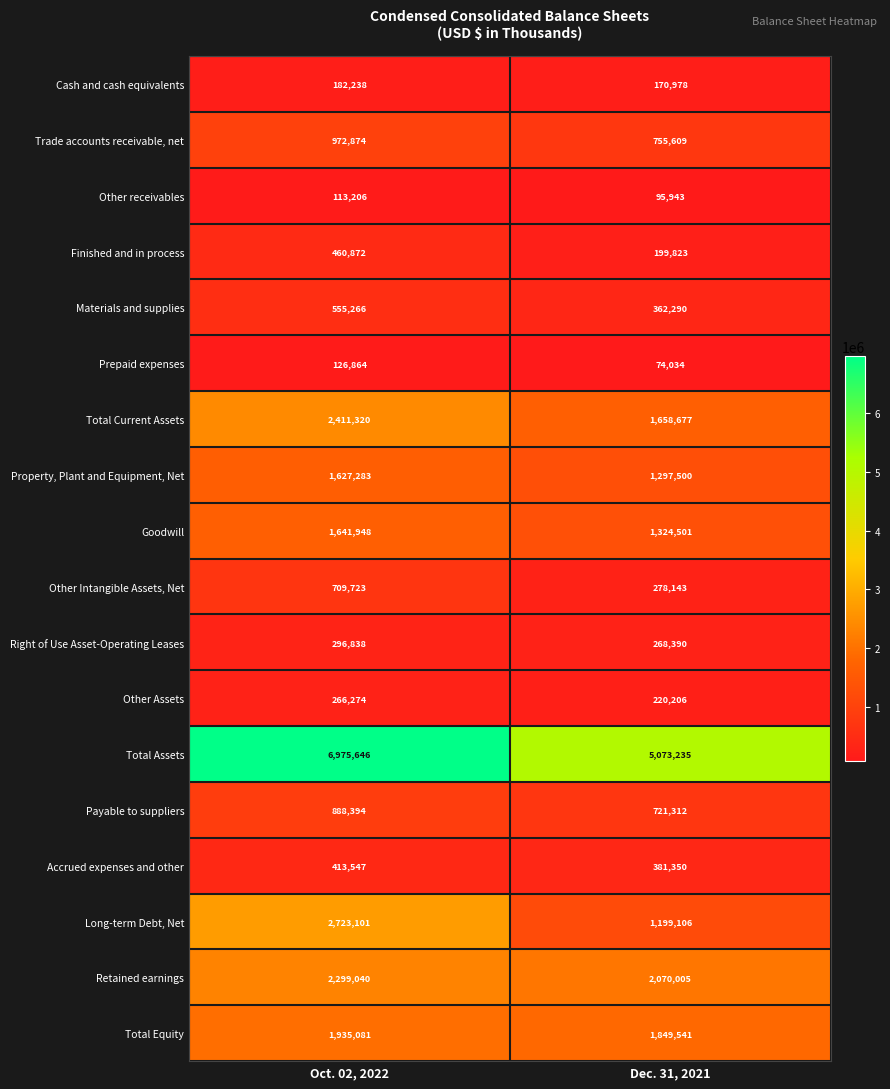

At which label does Payable to suppliers reach its minimum?

Dec. 31, 2021